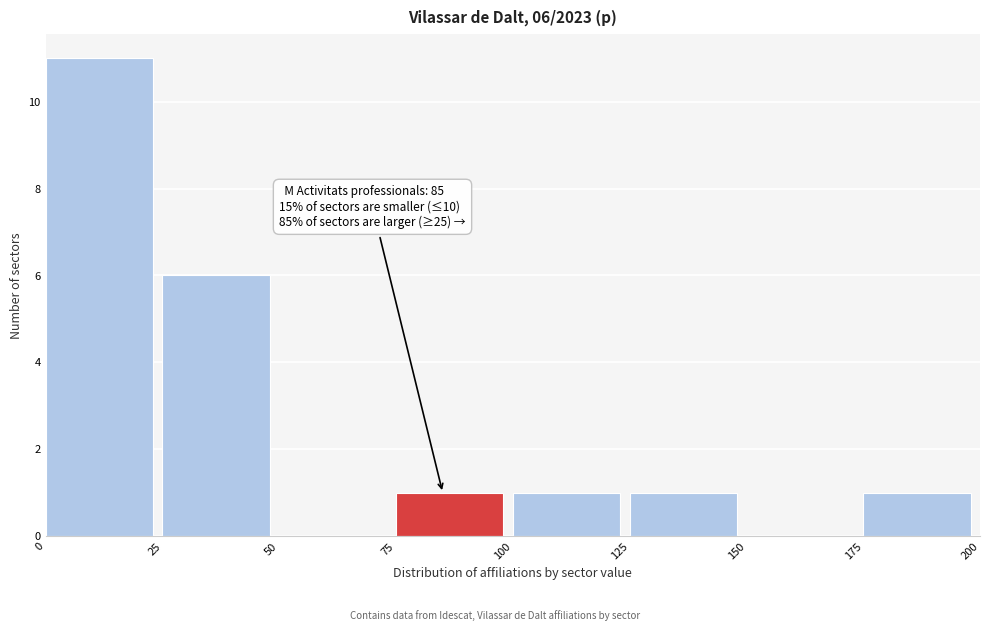

Which range on the x-axis has the tallest bar?

0 to 25